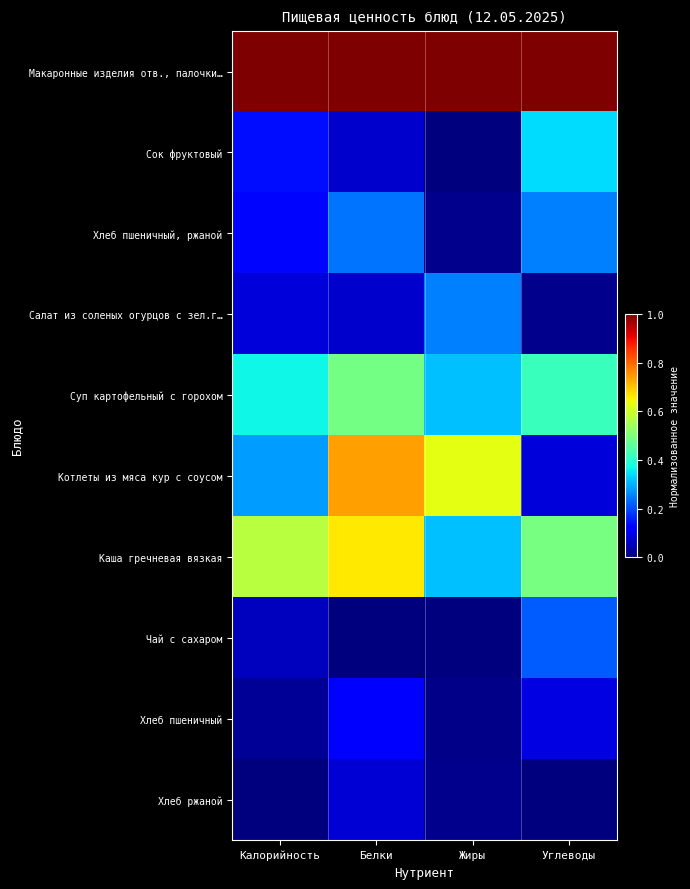

How many series are shown in this chart?

10